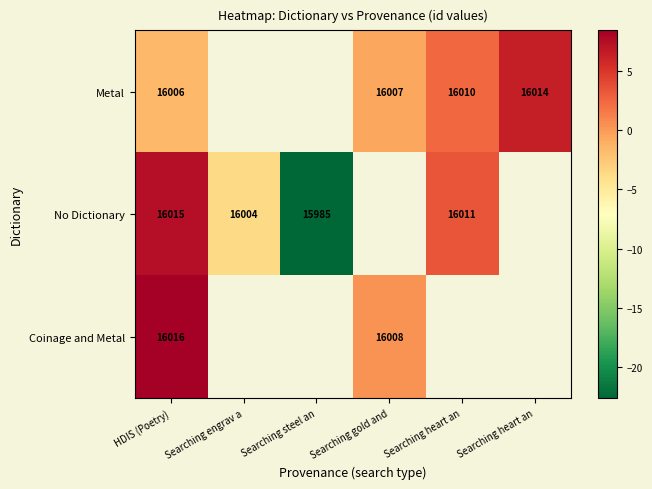

Which has a higher value, HDIS (Poetry) or Searching heart an?

Searching heart an